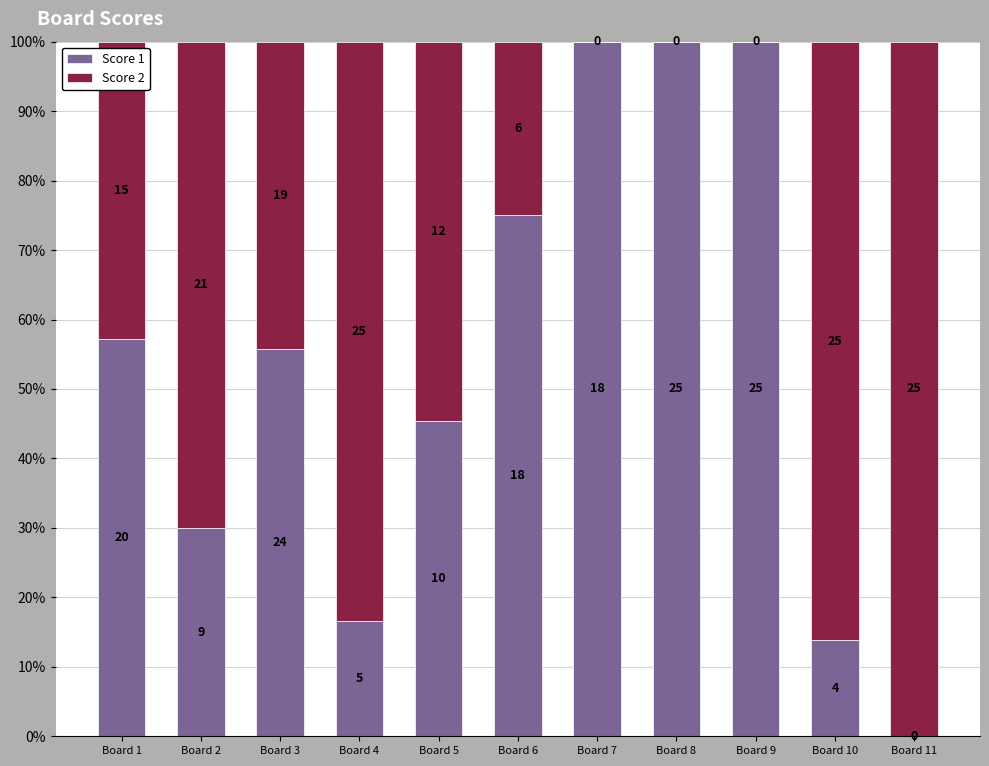

True or false: Score 2 has a value of 64.6 at Board 8.

False